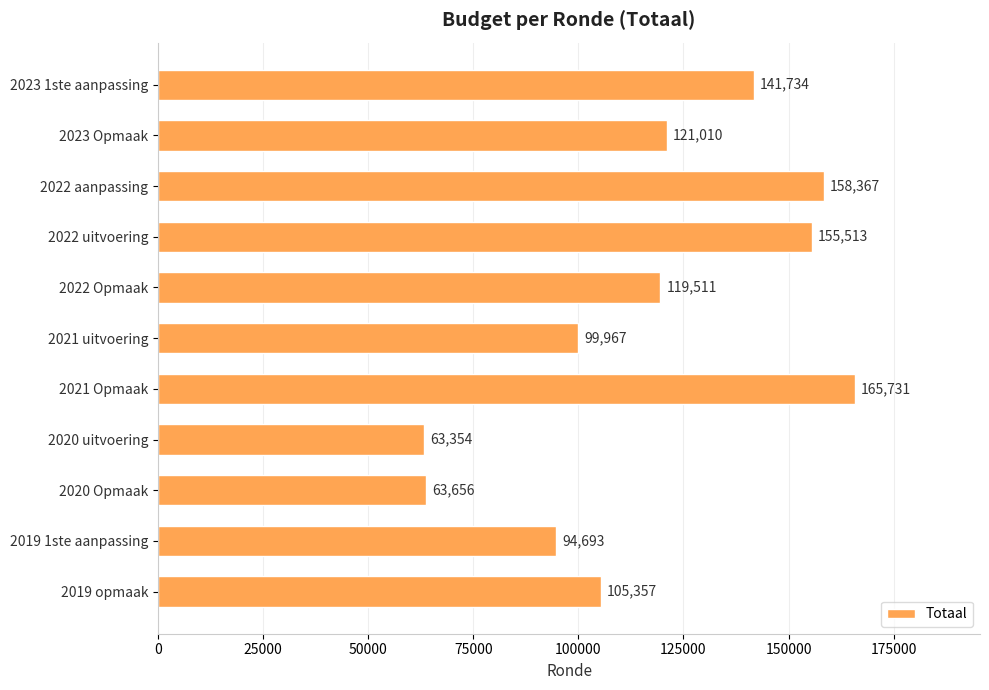

What is the difference between the values at 2019 opmaak and 2022 Opmaak?

14154